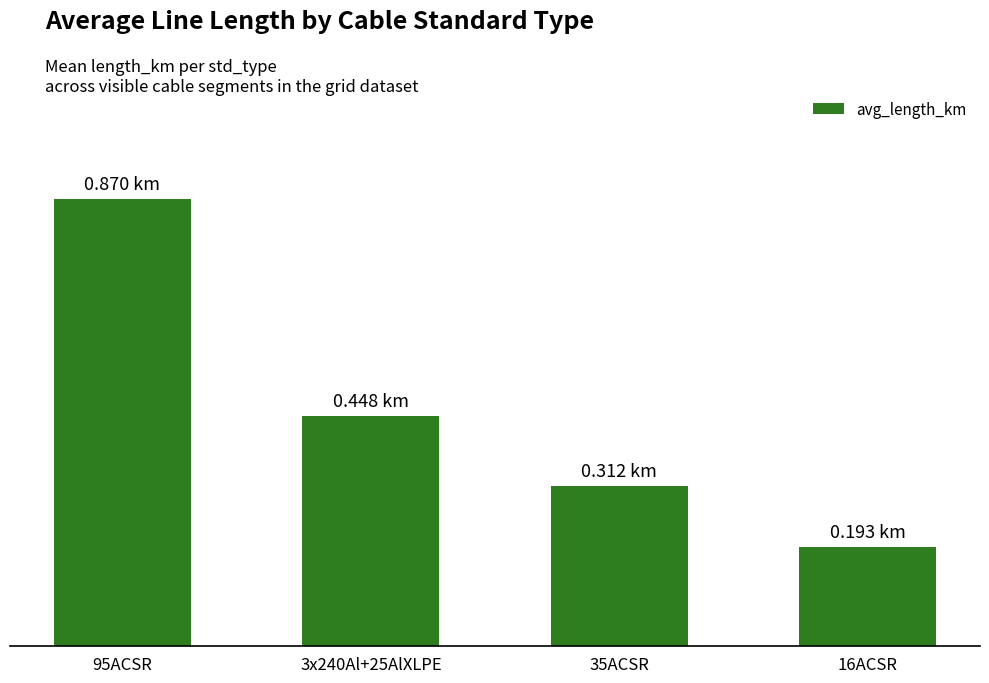

Is it true that the value at 35ACSR is 0.3?

True